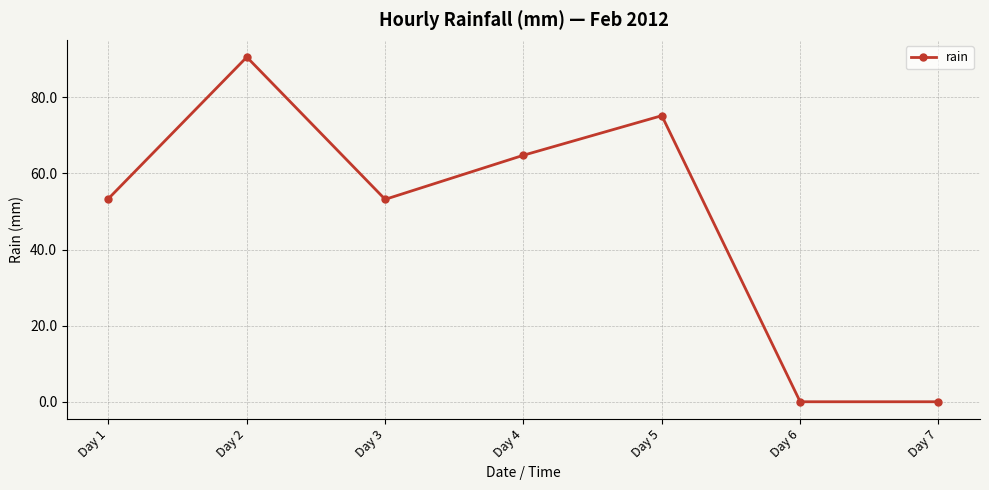

At which category does the data reach its first local valley?

Day 3